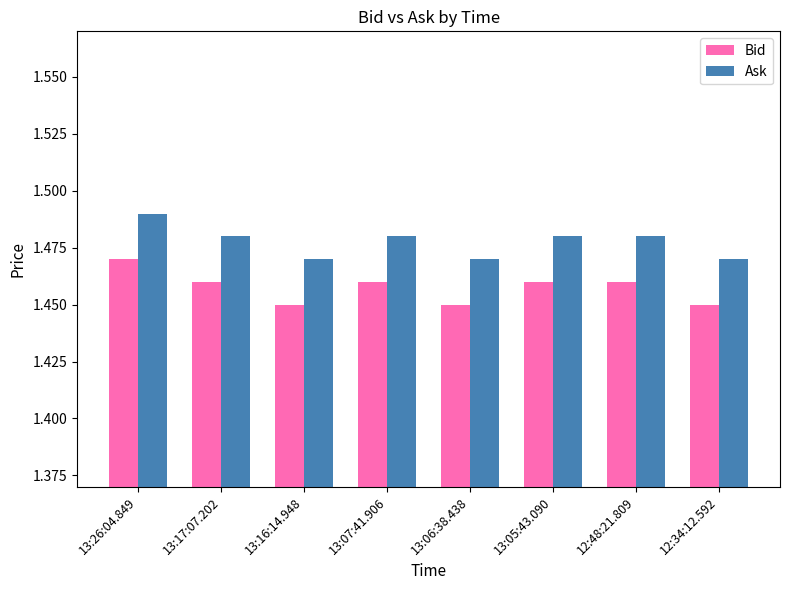

Are the bars horizontal?

No